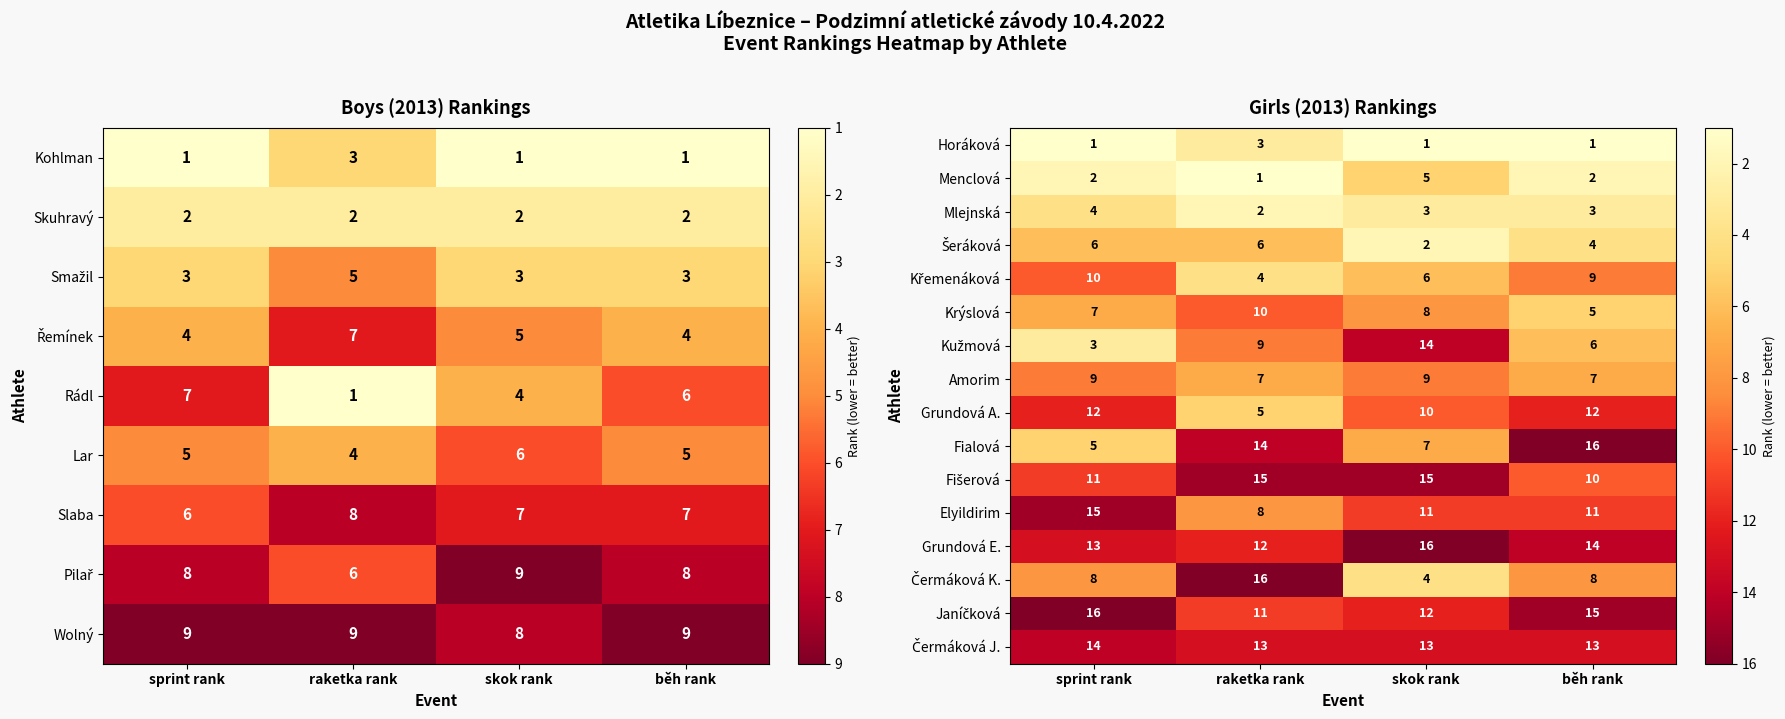

At which label does Fialová reach its minimum?

sprint rank